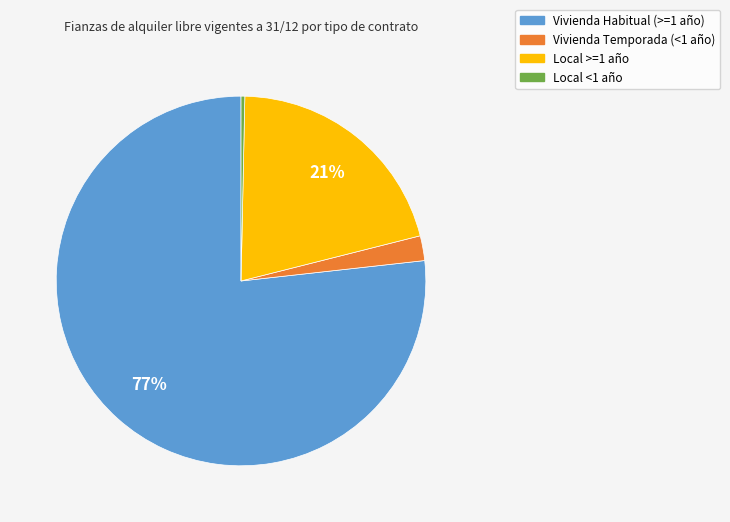

To the nearest percent, what is the difference between the Vivienda Temporada (<1 año) and Vivienda Habitual (>=1 año) slice percentages?

75%